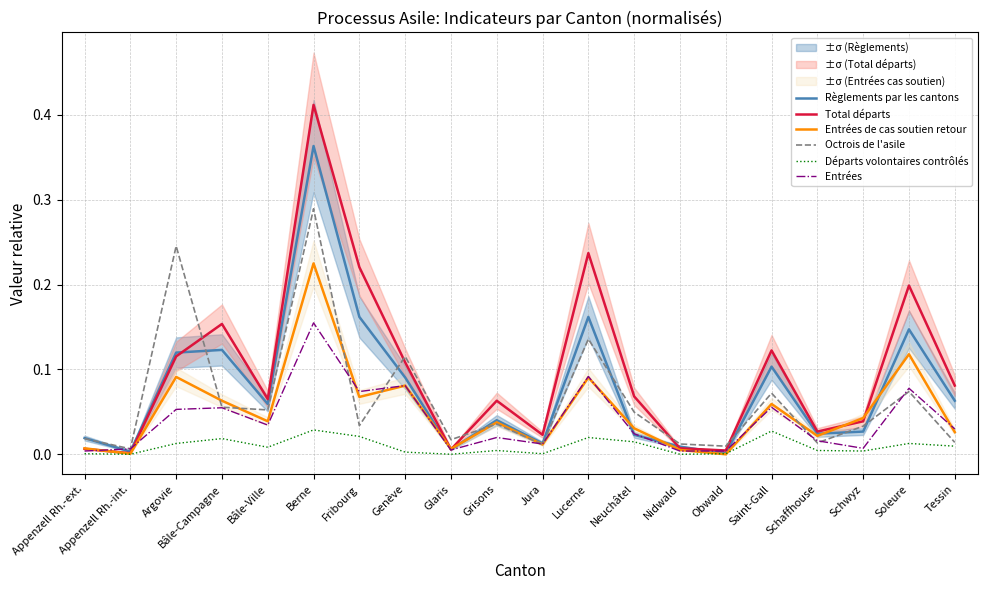

Which series has the largest range (max minus min)?

Total départs